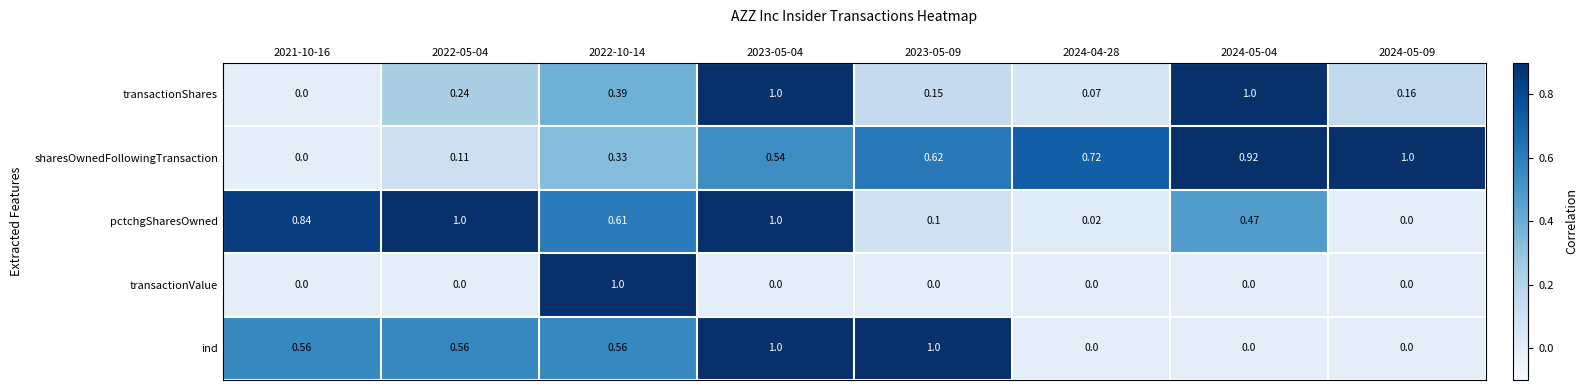

Count the number of categories in the chart.

8